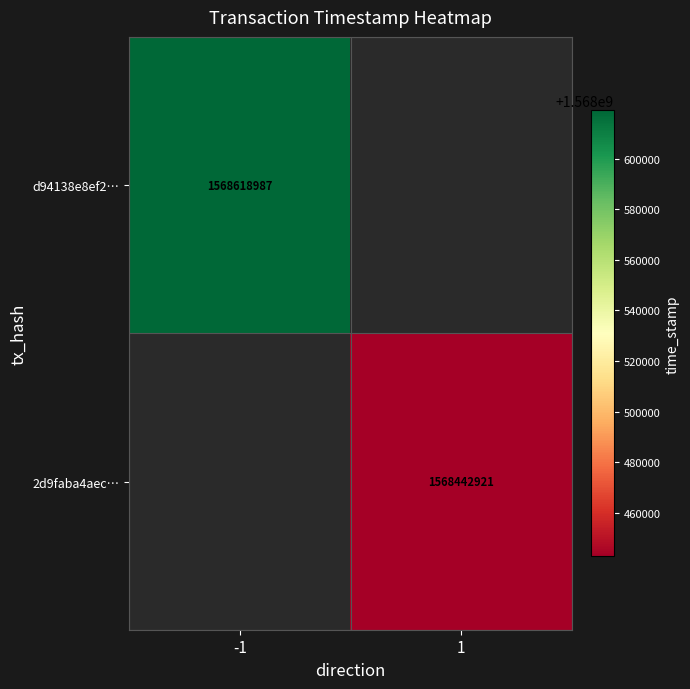

Which label corresponds to the largest value in the chart?

-1